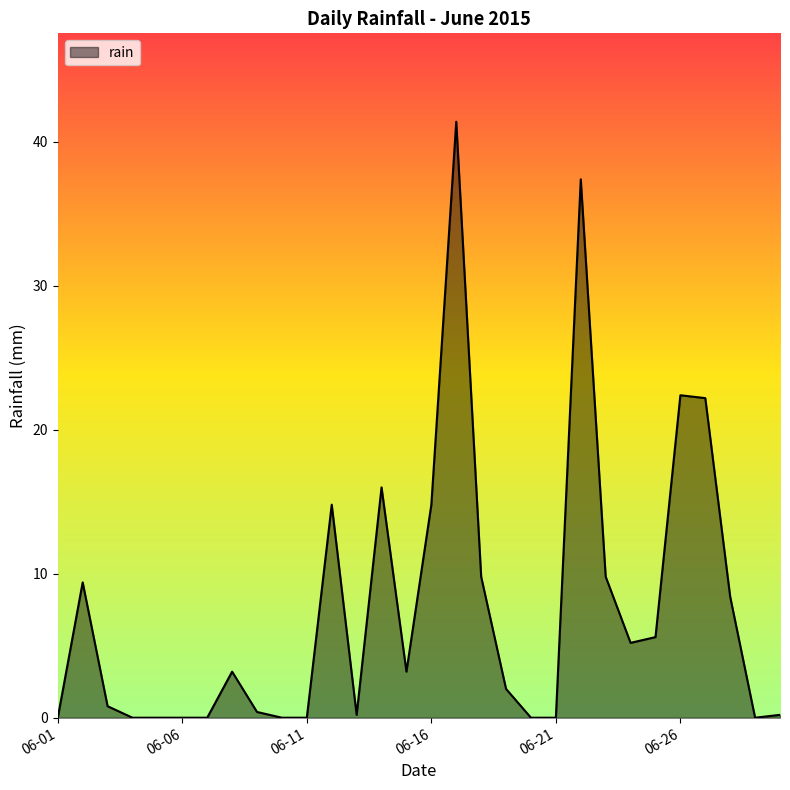

What is the maximum value shown in the chart?

41.4